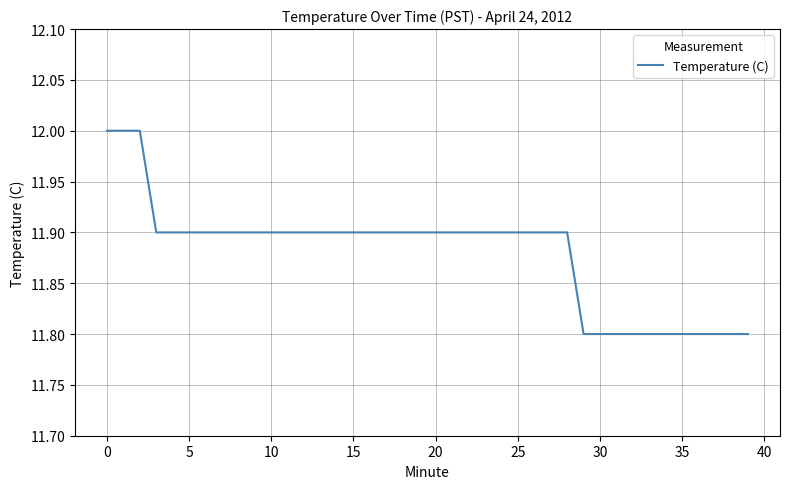

Reading left to right, transcribe all the data shown in this chart.

12.0	12.0	12.0	11.9	11.9	11.9	11.9	11.9	11.9	11.9	11.9	11.9	11.9	11.9	11.9	11.9	11.9	11.9	11.9	11.9	11.9	11.9	11.9	11.9	11.9	11.9	11.9	11.9	11.9	11.8	11.8	11.8	11.8	11.8	11.8	11.8	11.8	11.8	11.8	11.8